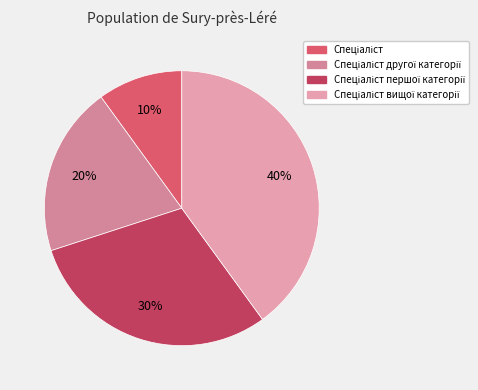

What percentage is the Спеціаліст першої категорії slice, to the nearest percent?

30%